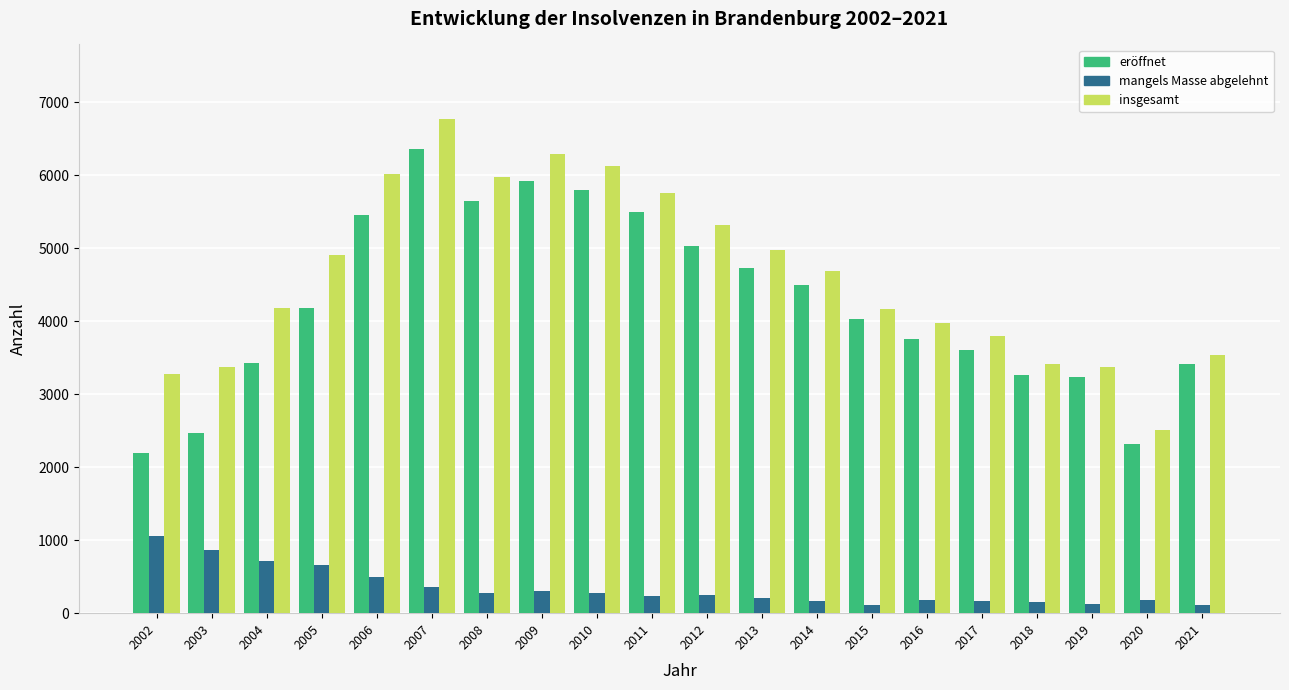

What is the highest value of the insgesamt series?

6776